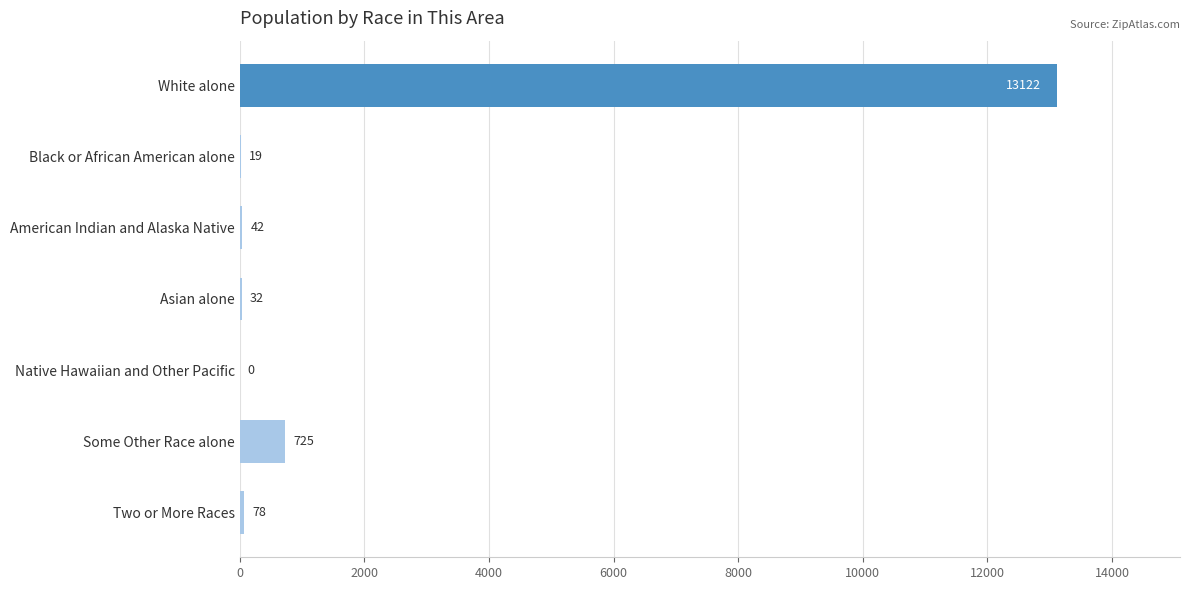

The chart shows a value of -8726 at Native Hawaiian and Other Pacific. True or false?

False